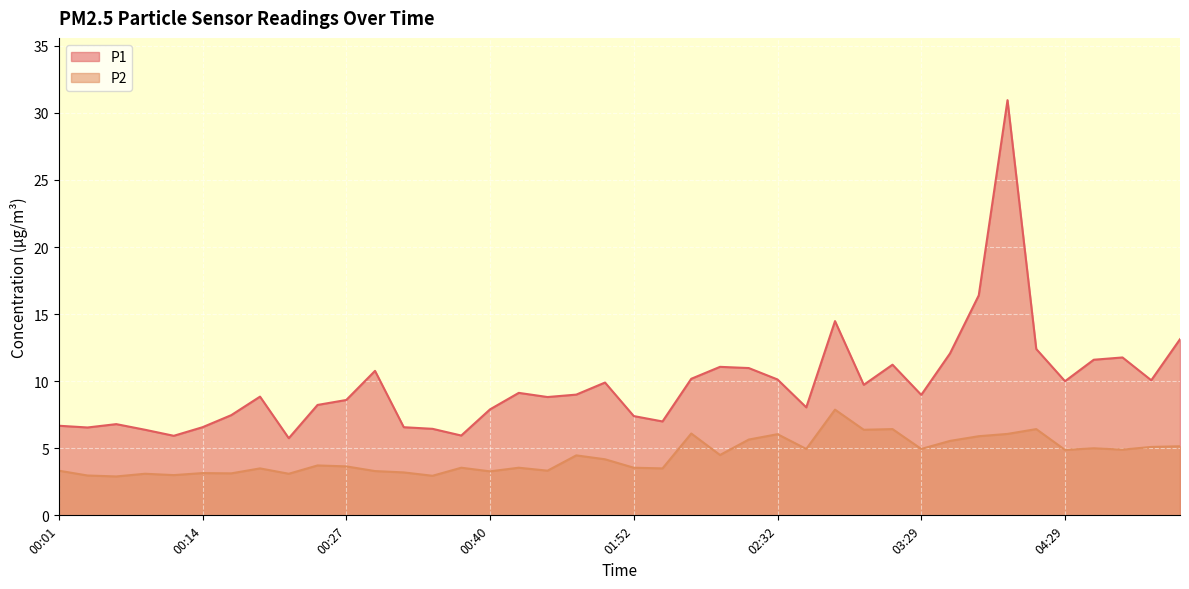

The value of P2 at 00:22 is 3.1. True or false?

True